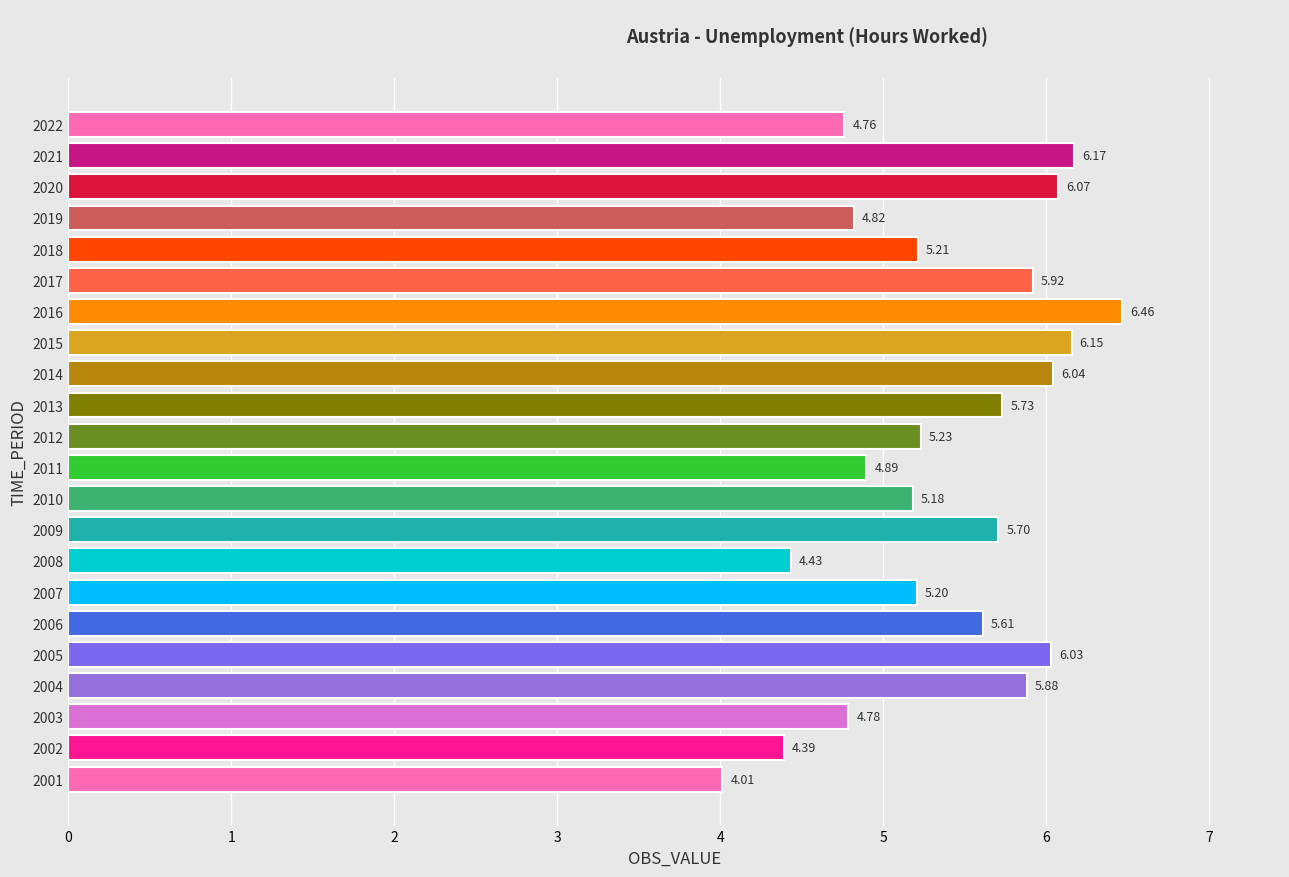

List the labels in order of value, smallest first.

2001, 2002, 2008, 2022, 2003, 2019, 2011, 2010, 2007, 2018, 2012, 2006, 2009, 2013, 2004, 2017, 2005, 2014, 2020, 2015, 2021, 2016